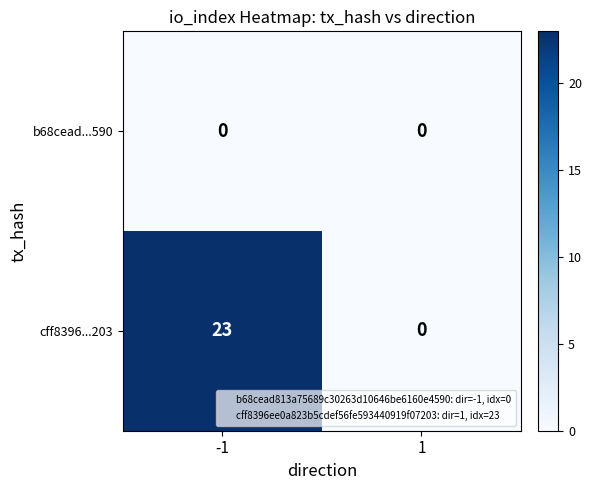

How many categories are shown in the chart?

2